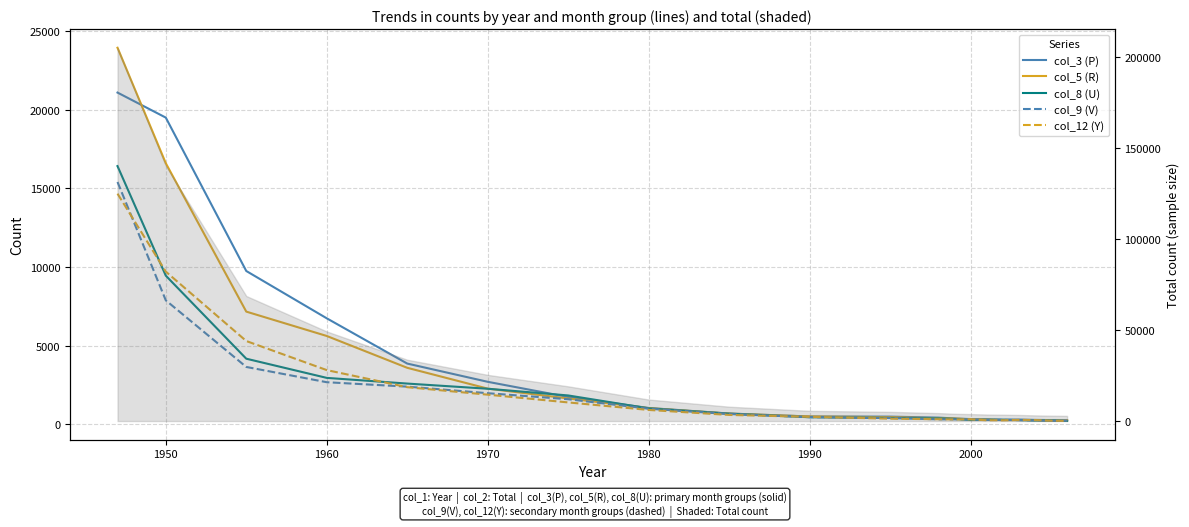

Reading left to right, list all the values displayed in this chart.

col_3 (P): 21088	19497	9751	6745	3869	2710	1744	1047	694	507	498	435	381	342	320	302	314	290	276	261
col_5 (R): 23936	16601	7170	5622	3600	2277	1651	1038	691	506	460	395	378	326	319	274	279	280	244	266
col_8 (U): 16416	9455	4178	2959	2598	2269	1843	1022	685	458	411	383	352	283	302	296	278	247	256	223
col_9 (V): 15406	7887	3654	2684	2403	1986	1603	1000	662	465	411	324	322	318	294	291	274	260	235	247
col_12 (Y): 14664	9712	5301	3454	2369	1893	1400	922	605	484	367	332	319	324	267	267	289	278	239	216